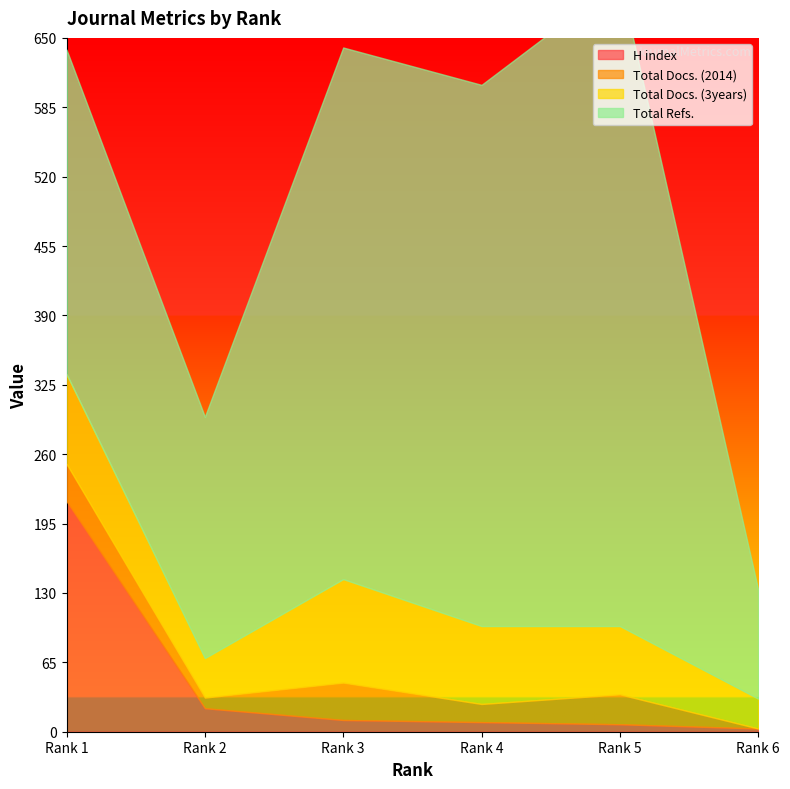

Reading left to right, what are all the values shown in this chart?

H index: 216	22	11	9	7	3
Total Docs. (2014): 35	10	35	17	28	0
Total Docs. (3years): 84	37	97	73	64	28
Total Refs.: 304	226	498	507	605	102